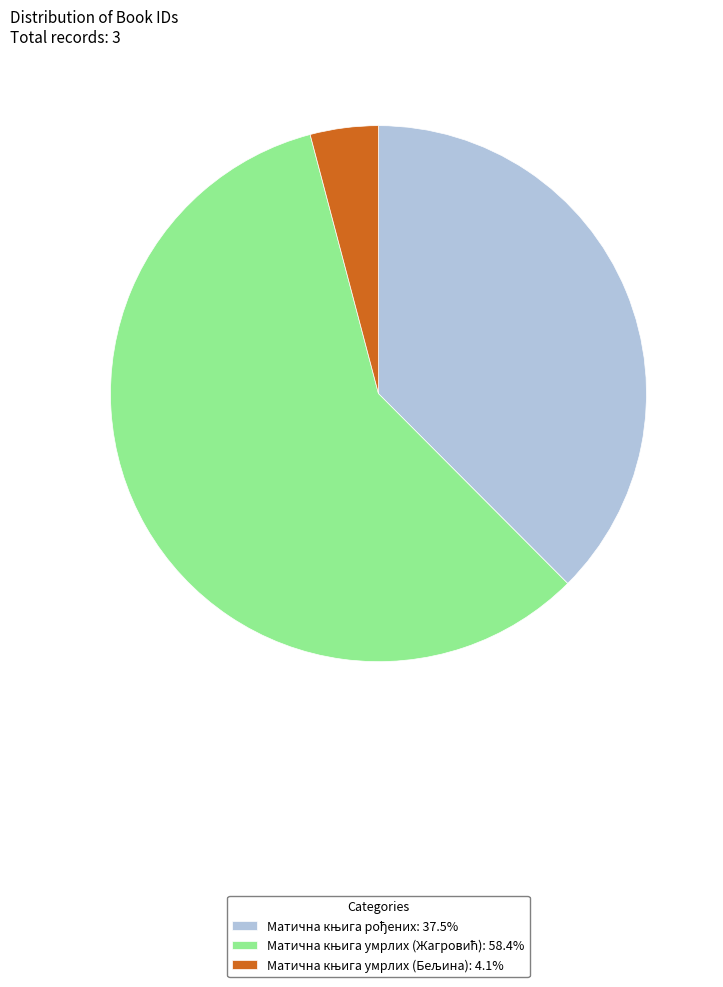

Is there a majority slice in this chart?

Yes